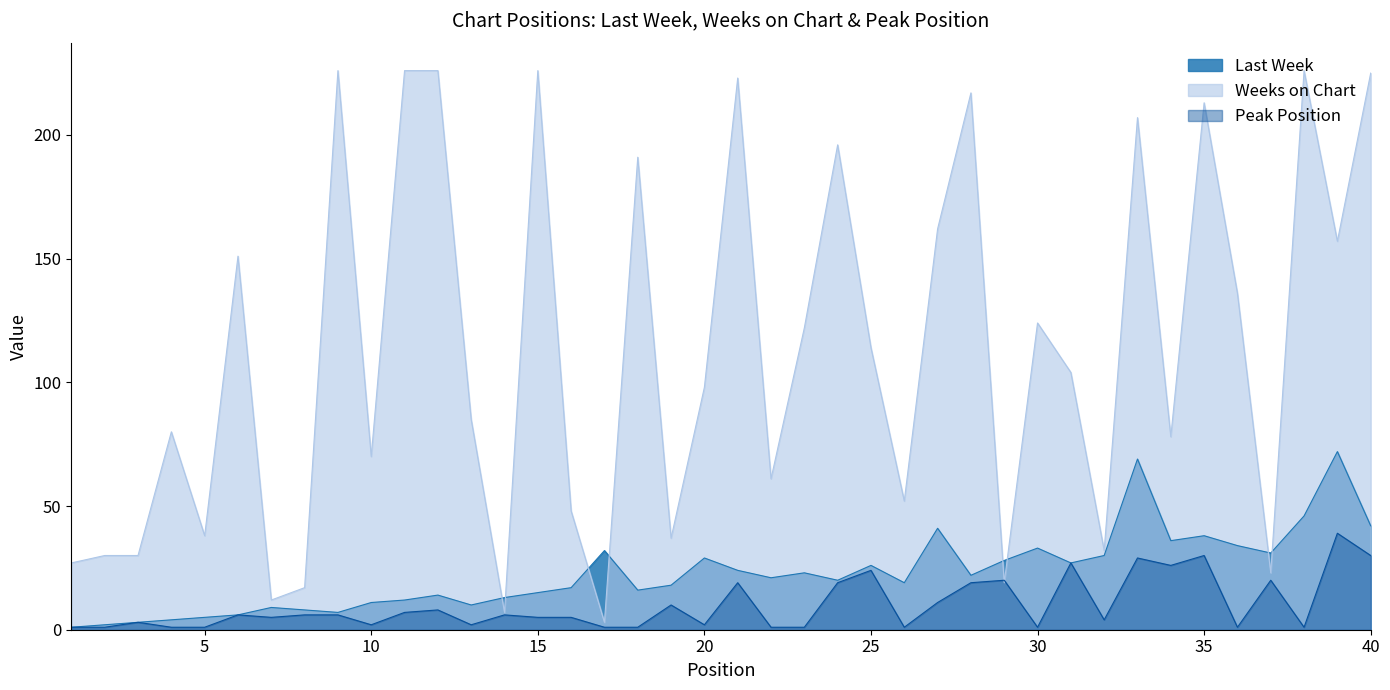

Reading left to right, extract all data points from this chart.

Last Week: 1	2	3	4	5	6	9	8	7	11	12	14	10	13	15	17	32	16	18	29	24	21	23	20	26	19	41	22	28	33	27	30	69	36	38	34	31	46	72	42
Weeks on Chart: 27	30	30	80	38	151	12	17	226	70	226	226	85	7	226	48	3	191	37	98	223	61	122	196	114	52	162	217	19	124	104	32	207	78	213	136	23	226	157	225
Peak Position: 1	1	3	1	1	6	5	6	6	2	7	8	2	6	5	5	1	1	10	2	19	1	1	19	24	1	11	19	20	1	27	4	29	26	30	1	20	1	39	30